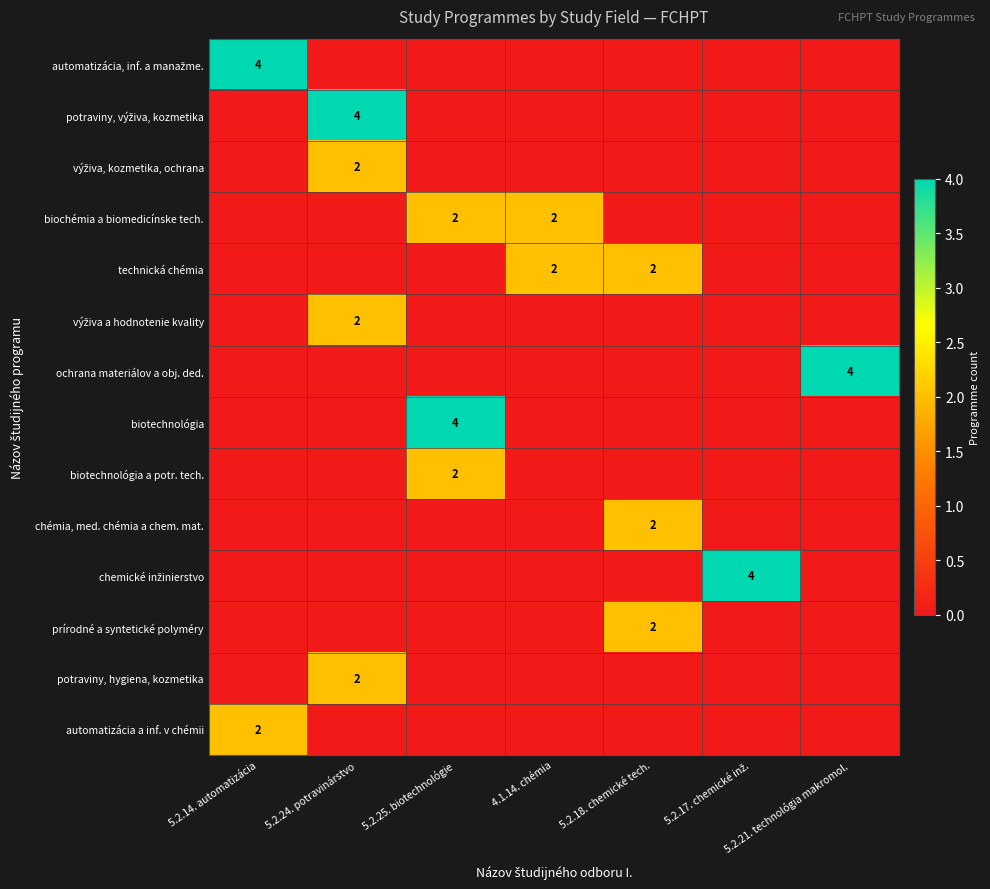

Count the number of categories in the chart.

7